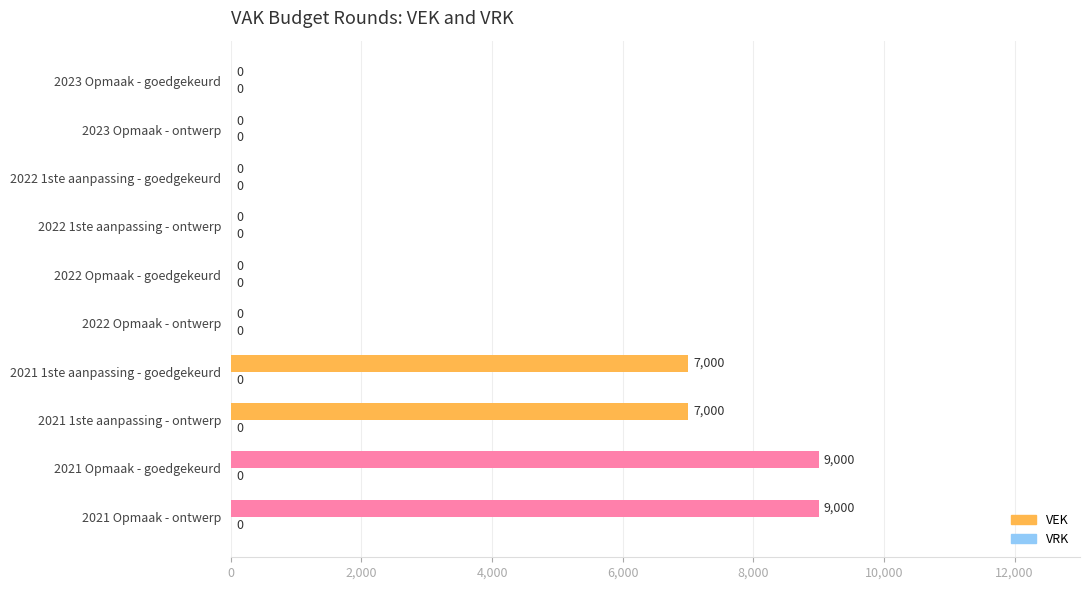

Count the number of data series in this chart.

1